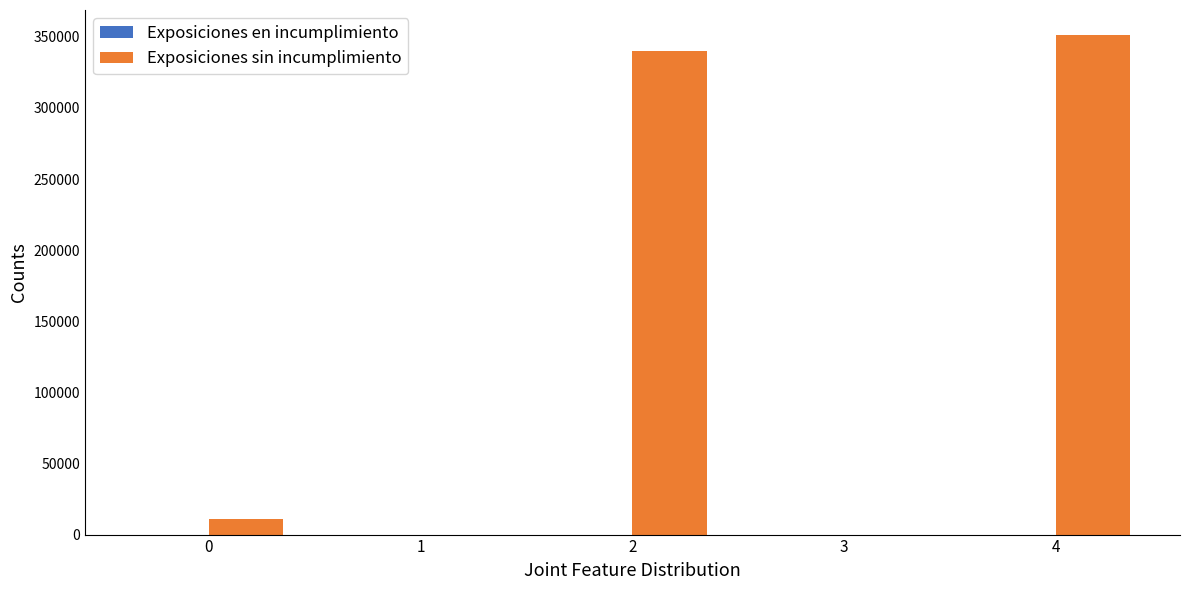

Reading left to right, transcribe all the data shown in this chart.

0=11073	1=0	2=340268	3=0	4=351341